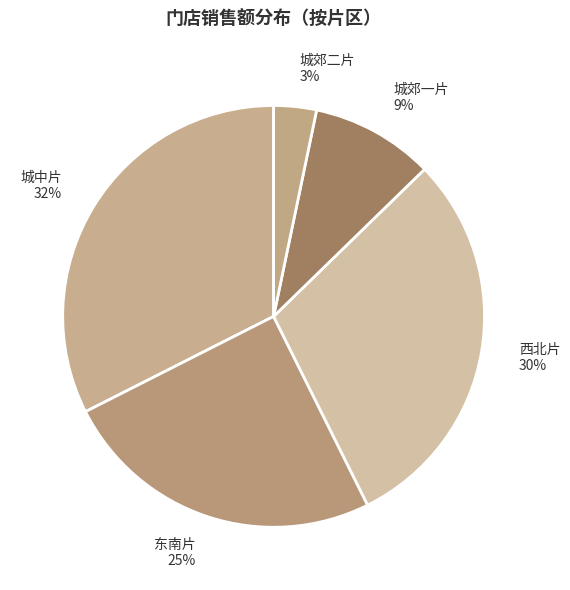

To the nearest percent, what percentage of the pie is 城郊一片?

9%